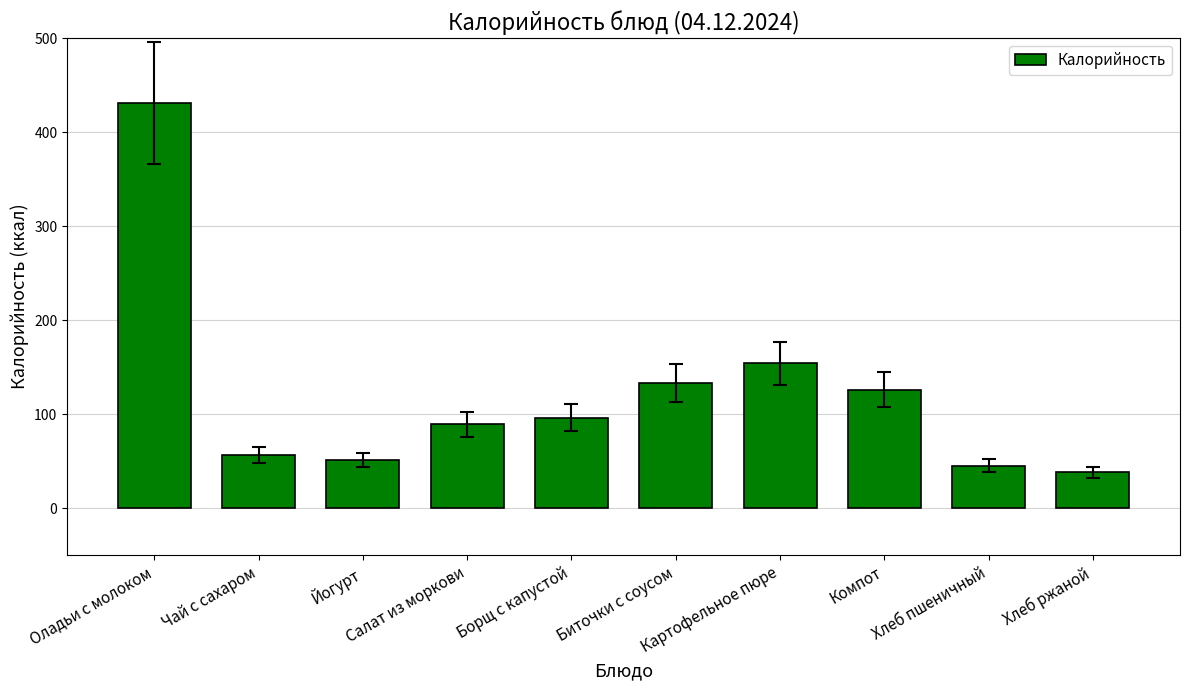

What is the label of the 10th bar from the left?

Хлеб ржаной